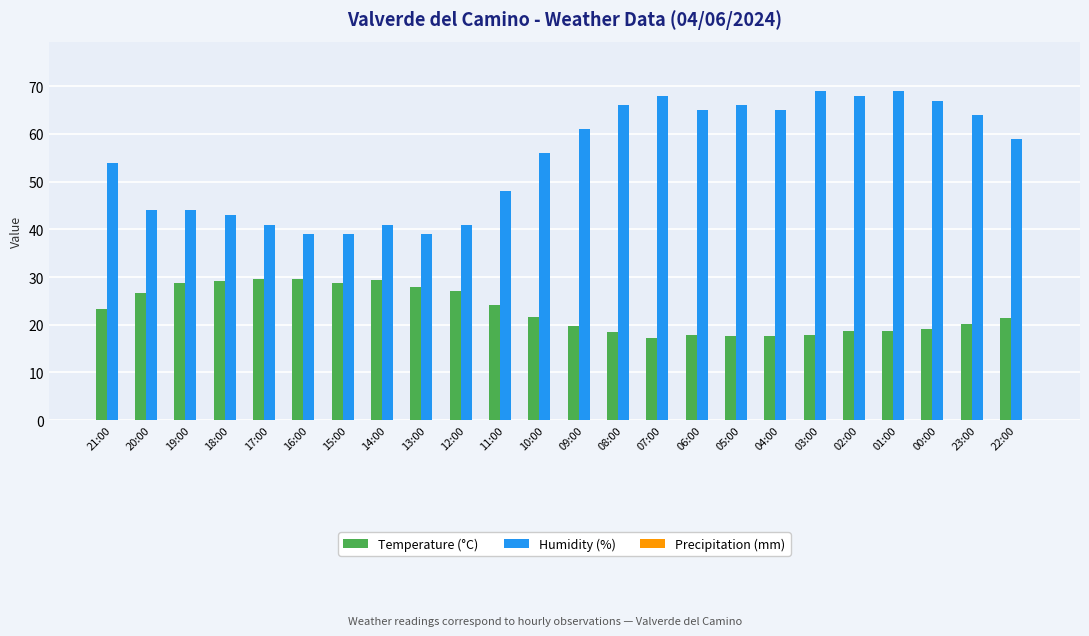

List the series in order of their overall mean, lowest first.

Temperature (°C), Humidity (%)